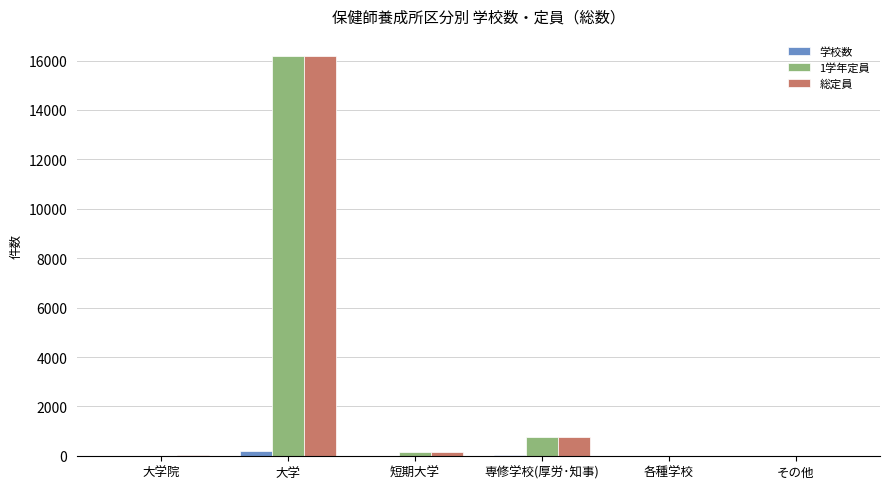

At which label does 1学年定員 reach its peak?

大学